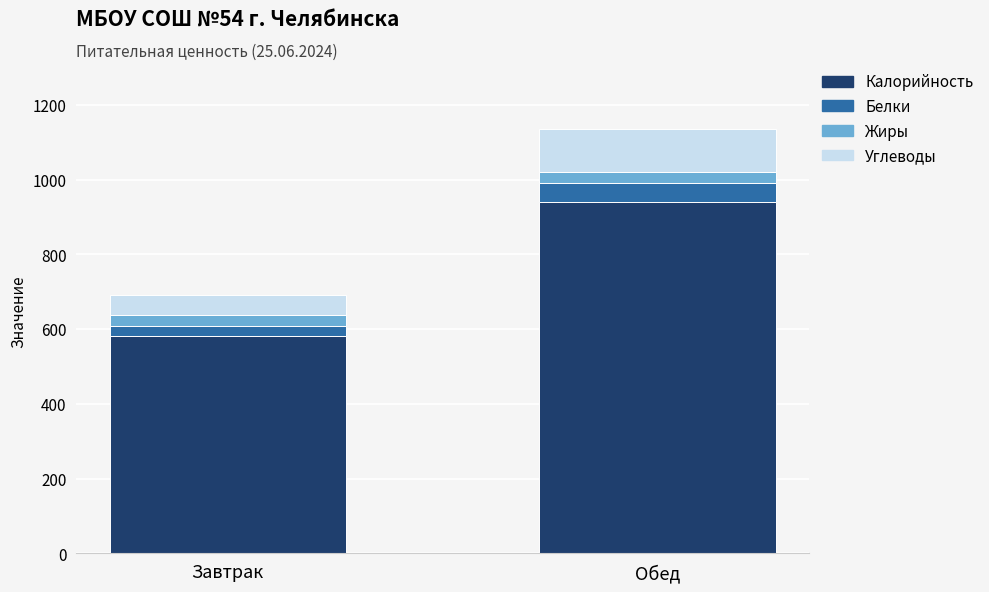

The value of Калорийность at Обед is 941. True or false?

True